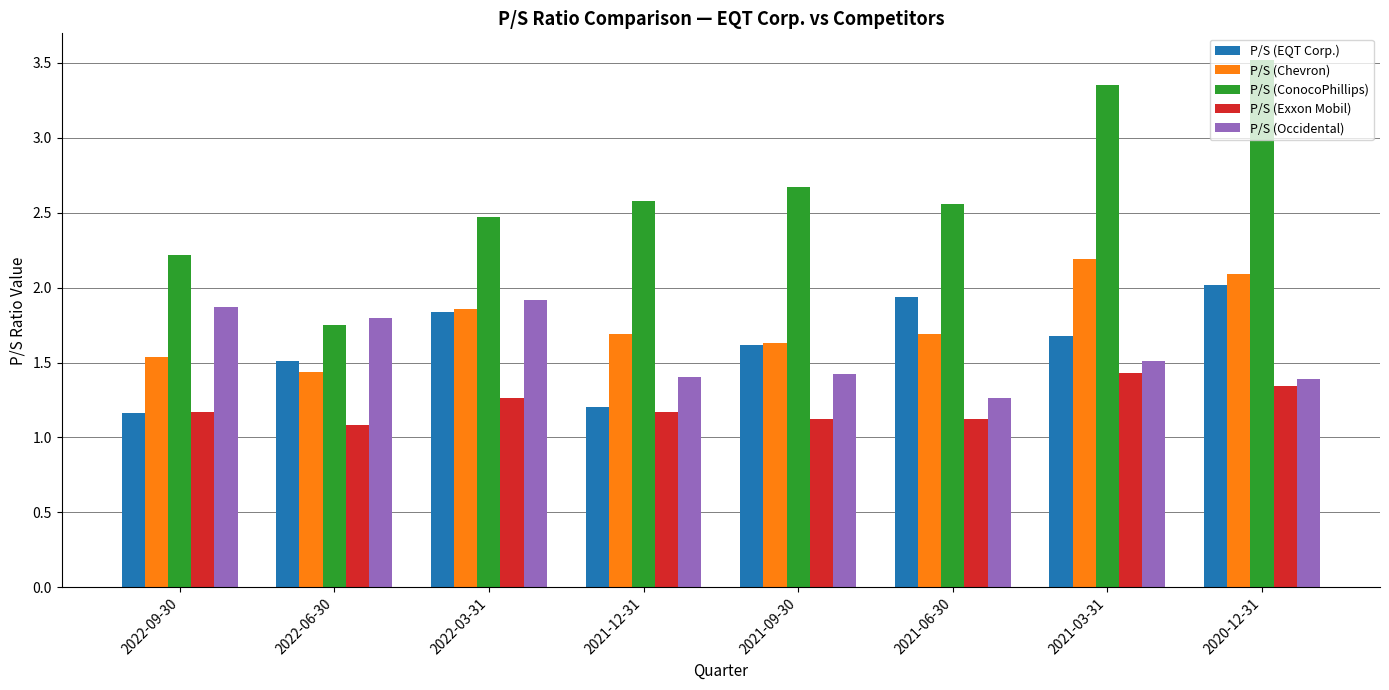

Rank the series by their maximum value, from lowest to highest.

P/S (Exxon Mobil), P/S (Occidental), P/S (EQT Corp.), P/S (Chevron), P/S (ConocoPhillips)